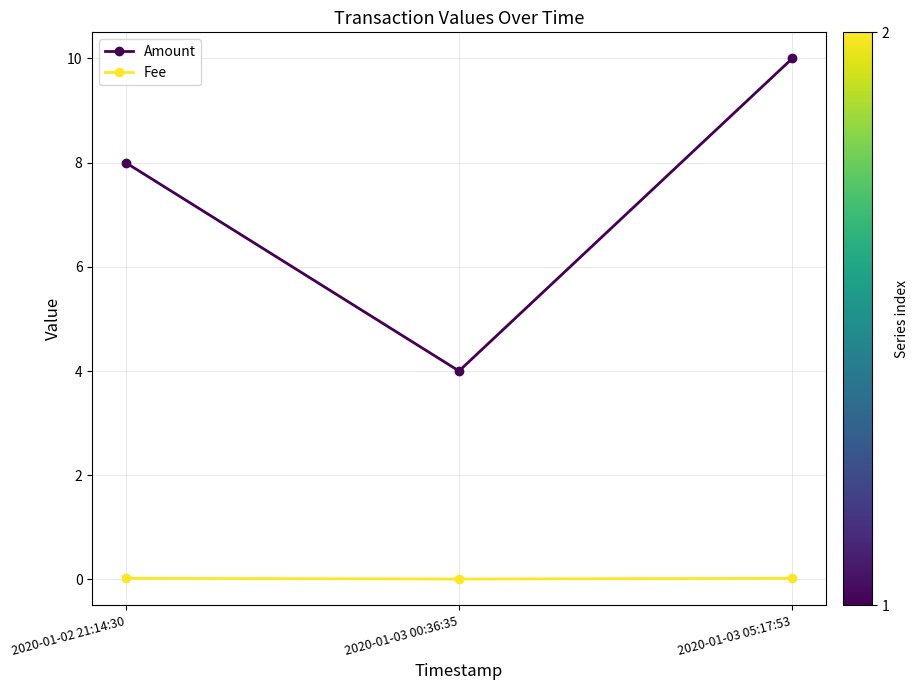

How many data points does each series have?

3